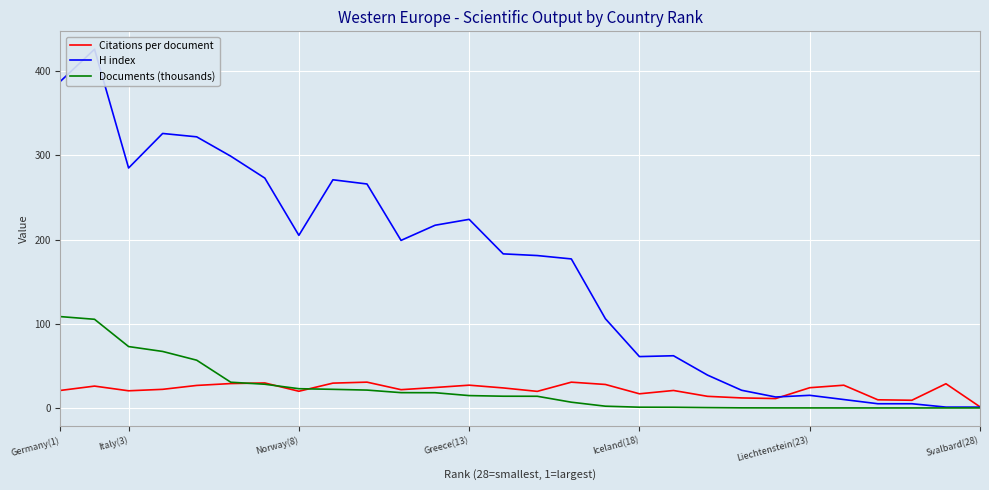

What is the average value of the Documents (thousands) series?

22.3